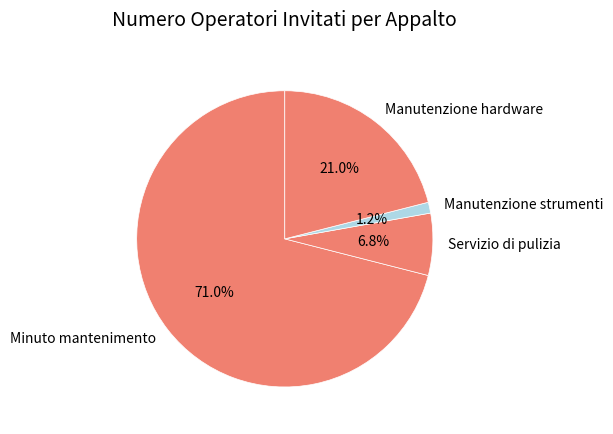

What is the largest slice in the pie chart?

Minuto mantenimento